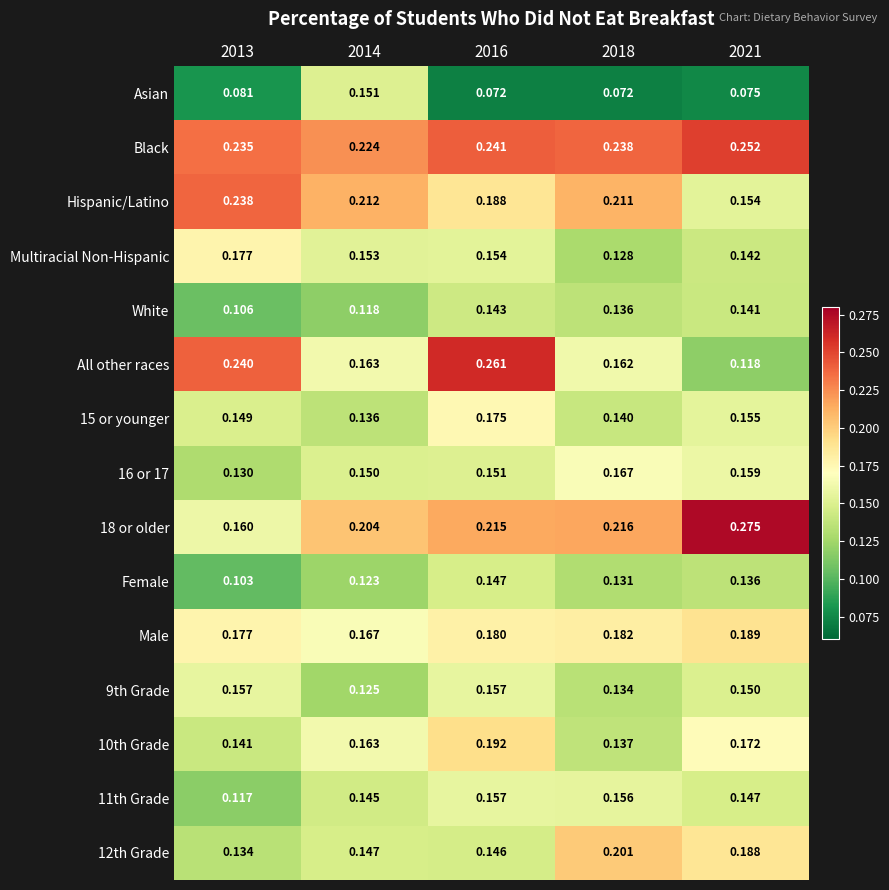

How many series are shown in this chart?

15